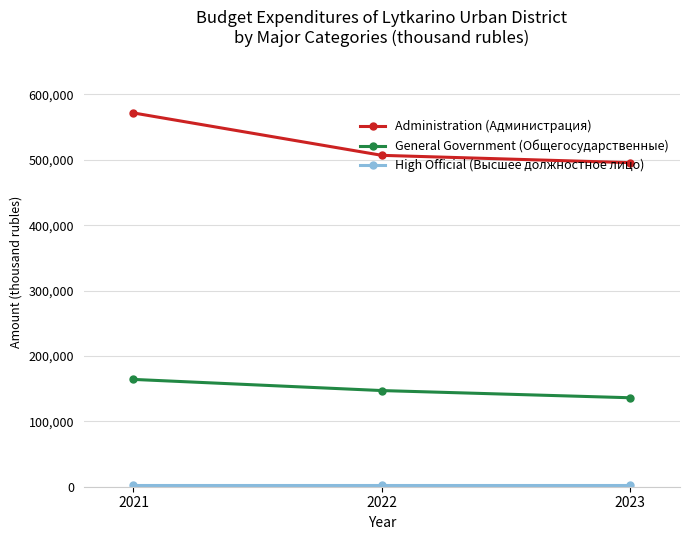

At how many categories does at least one series exceed 61475?

3